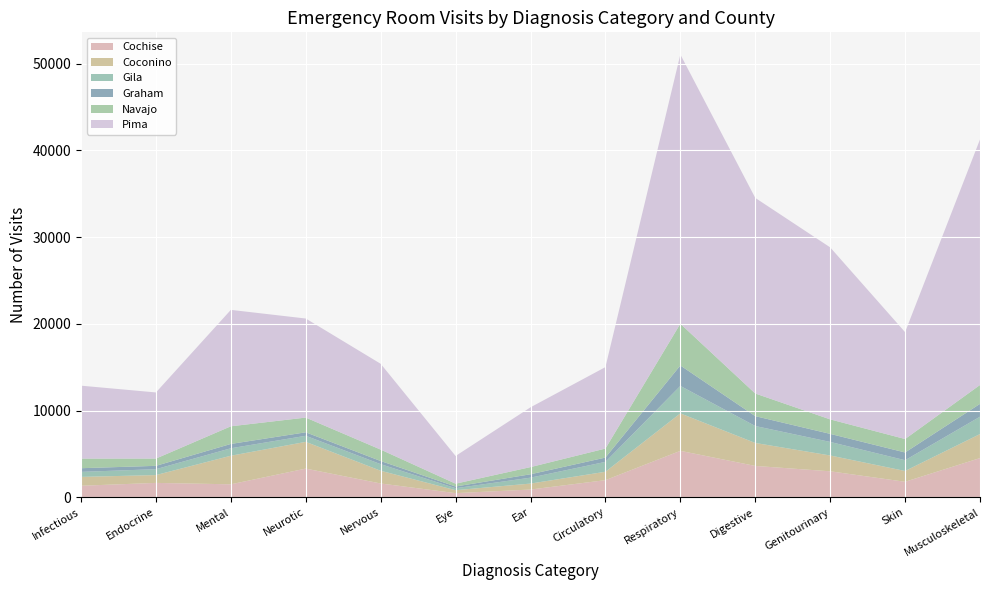

Reading left to right, transcribe all the data shown in this chart.

Cochise: 1318	1648	1485	3298	1579	466	882	1964	5345	3606	2986	1777	4512
Coconino: 1024	903	3298	3085	1469	341	688	969	4324	2650	1825	1247	2770
Gila: 577	681	861	701	762	231	683	1141	3167	1955	1564	1242	2002
Graham: 423	384	498	401	361	194	390	496	2361	1137	929	892	1480
Navajo: 1107	839	2037	1698	1318	326	828	1040	4812	2612	1672	1551	2179
Pima: 8415	7628	13430	11427	9898	3197	6897	9397	31062	22566	19843	12331	28325